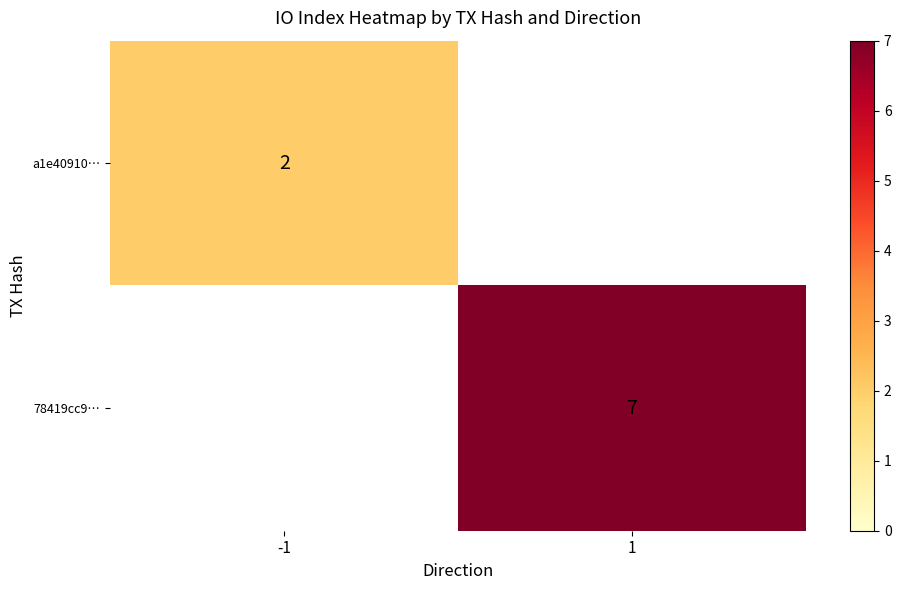

How many categories are shown in the chart?

2